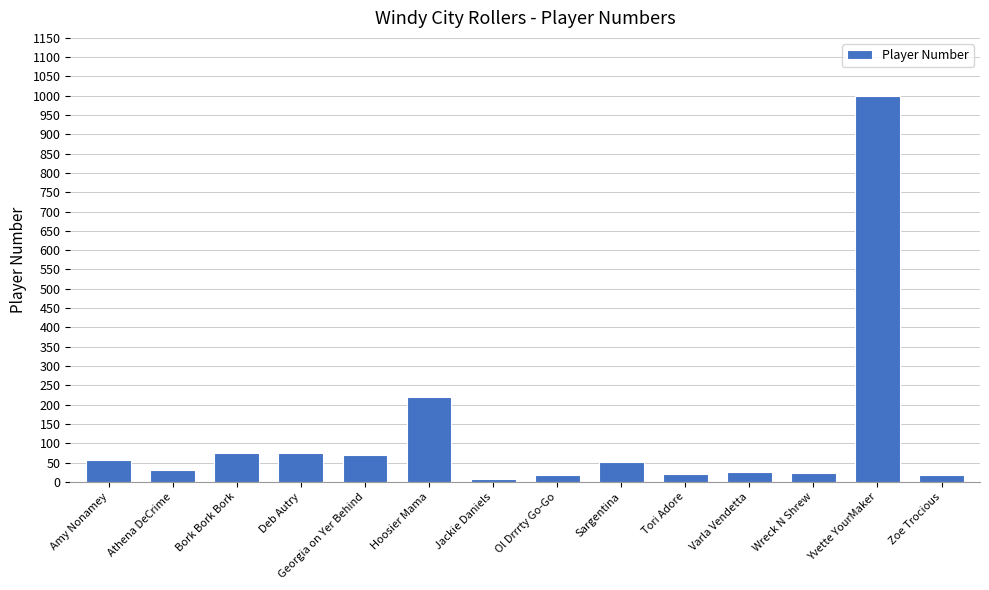

Approximately how many times larger is the value at Wreck N Shrew compared to Athena DeCrime?

0.8